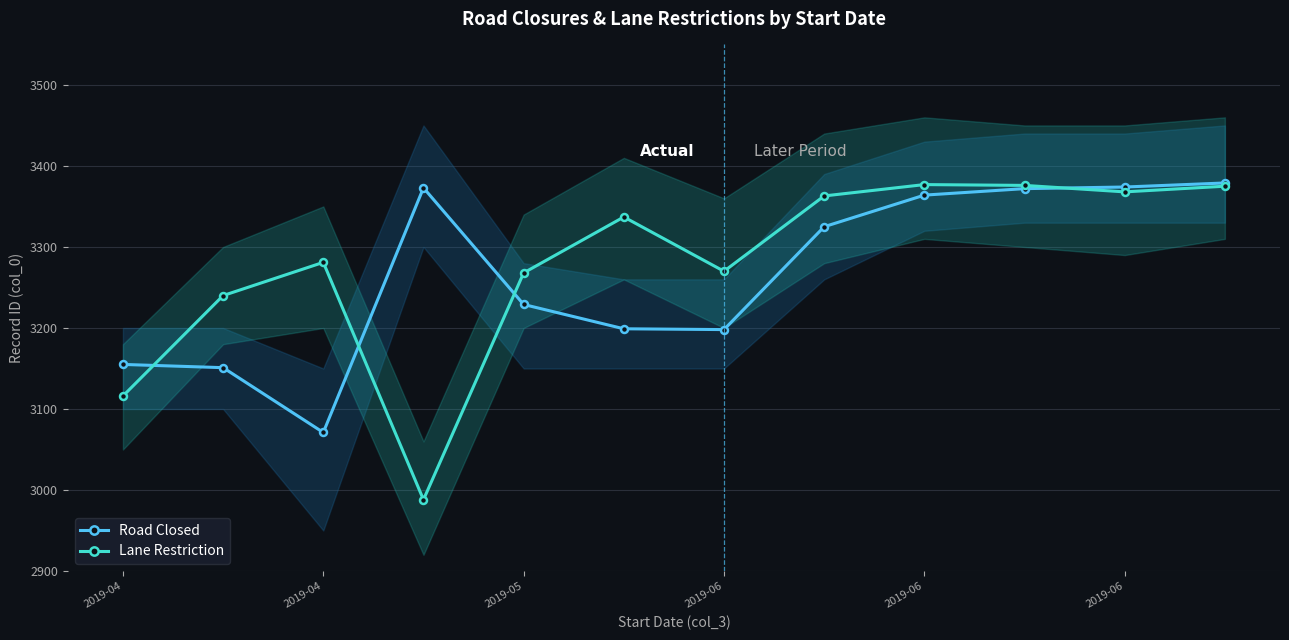

At which label is Lane Restriction closest to 3182?

2019-04